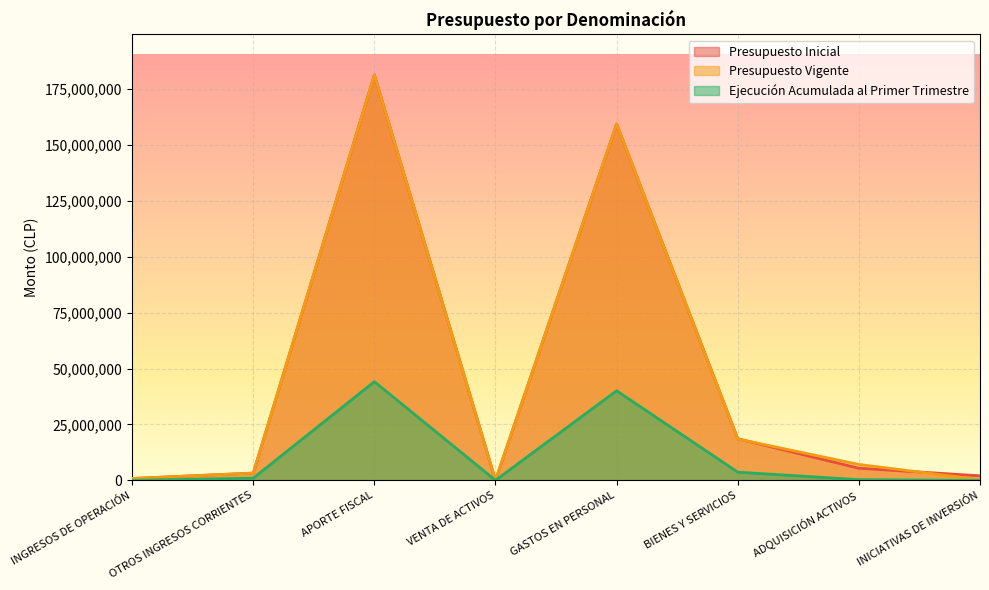

The Presupuesto Vigente series shows 4097144 at ADQUISICIÓN ACTIVOS. True or false?

False